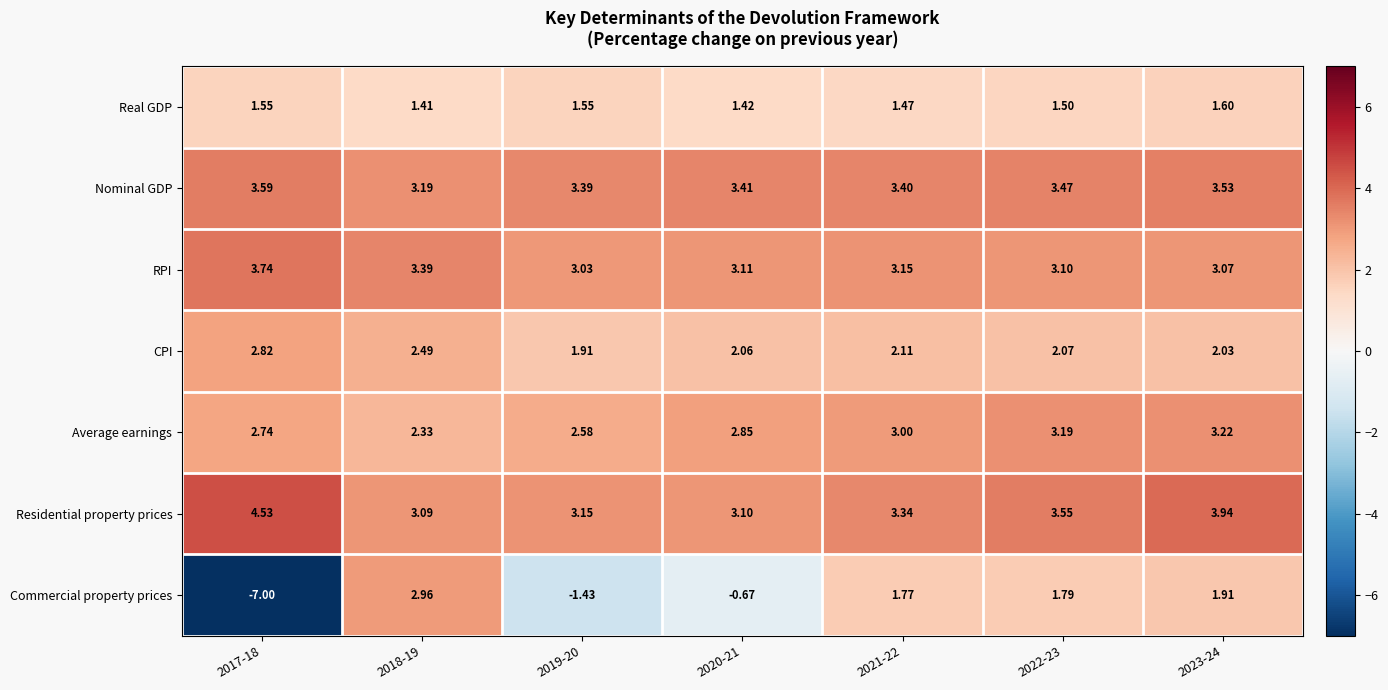

Between 2020-21 and 2023-24, which series saw the biggest shift?

Commercial property prices